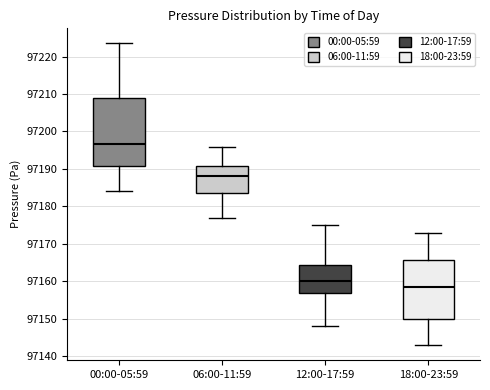

Where is the upper edge of the box for 18:00-23:59 on the y-axis? The values are not printed on the chart, so give them approximately, as read against the axis.

97166